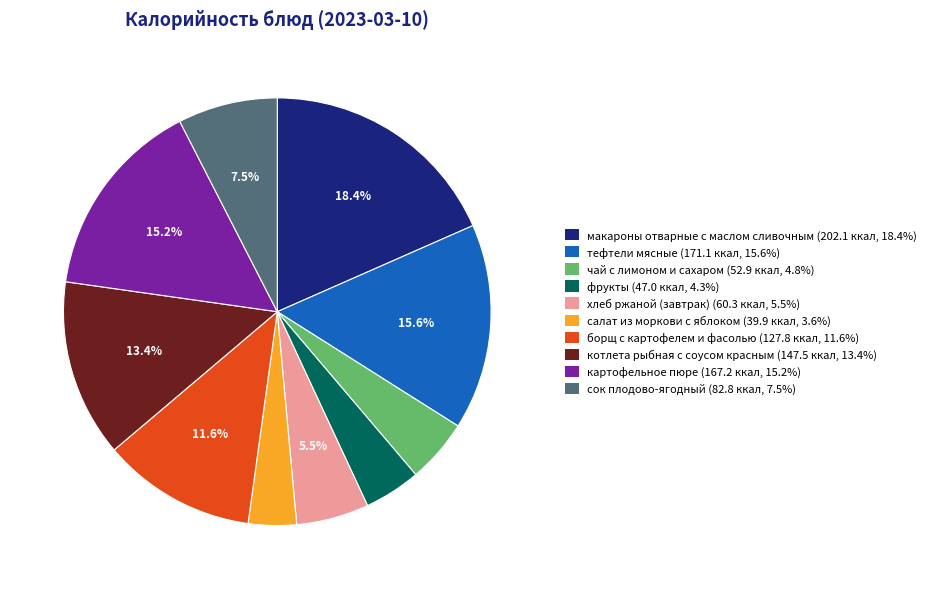

To the nearest percent, what is the combined percentage of чай с лимоном и сахаром and фрукты?

9%